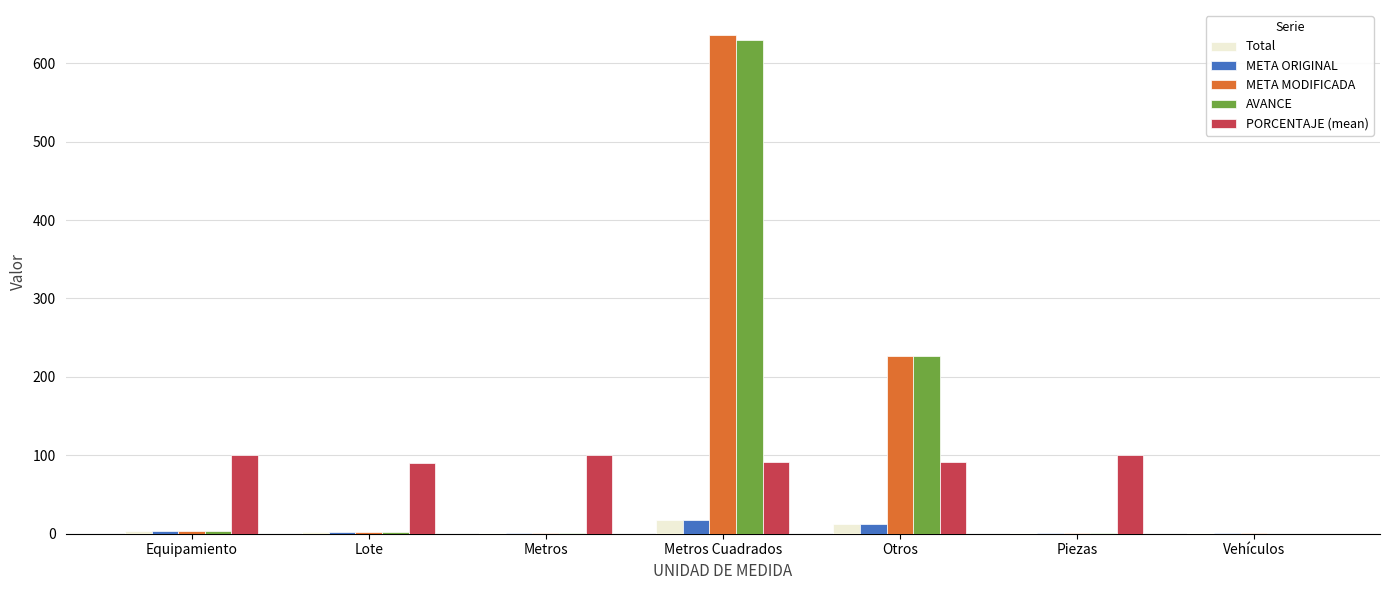

Is it true that PORCENTAJE (mean) equals 66.4 at Equipamiento?

False